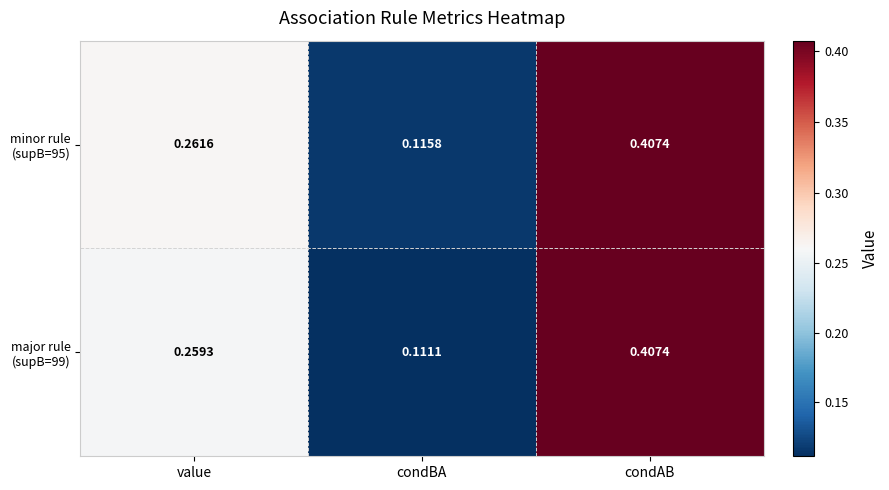

Which label corresponds to the largest value in the chart?

condAB